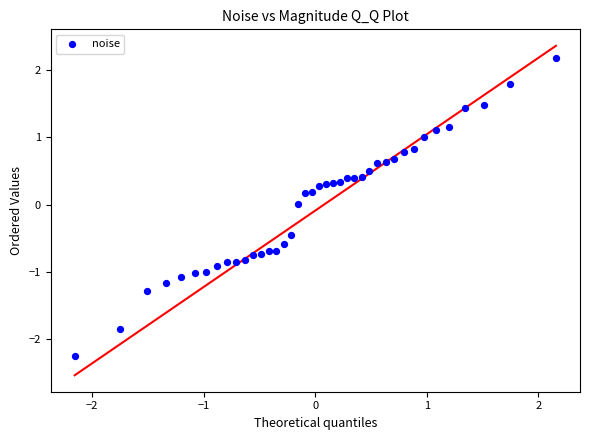

What is the range of Y values (max minus min)?

4.5